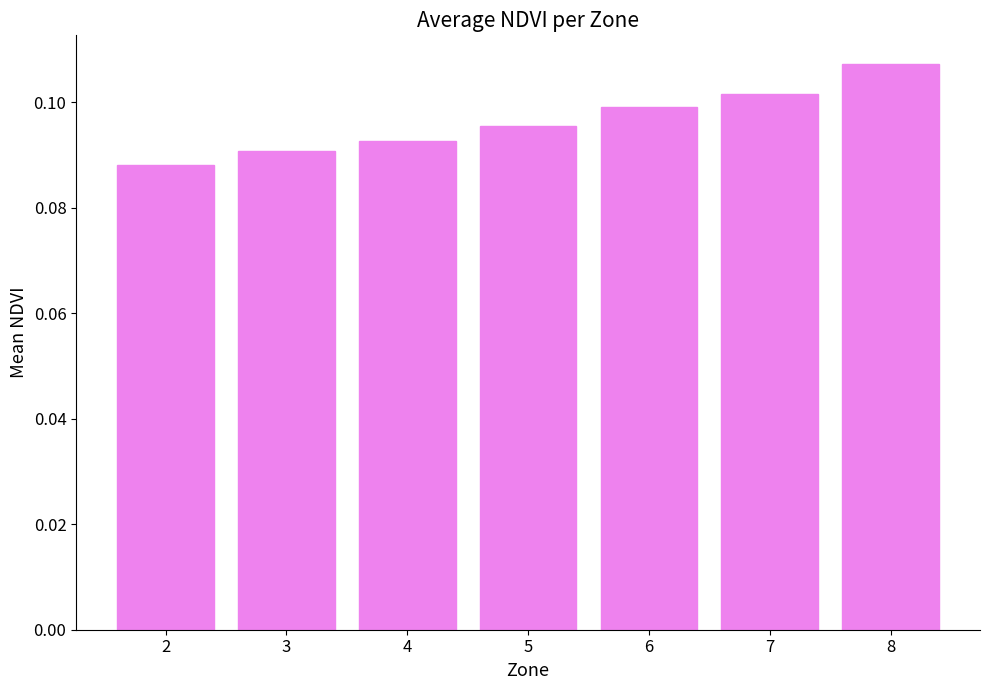

How many bars are there in total?

7